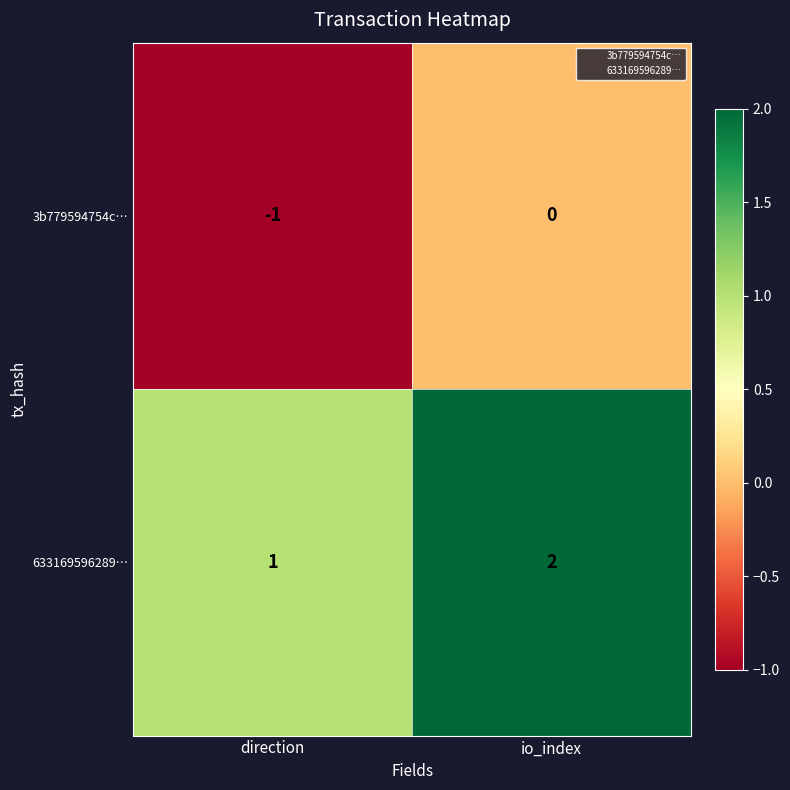

Rank the series by their maximum value, from highest to lowest.

633169596289…, 3b779594754c…